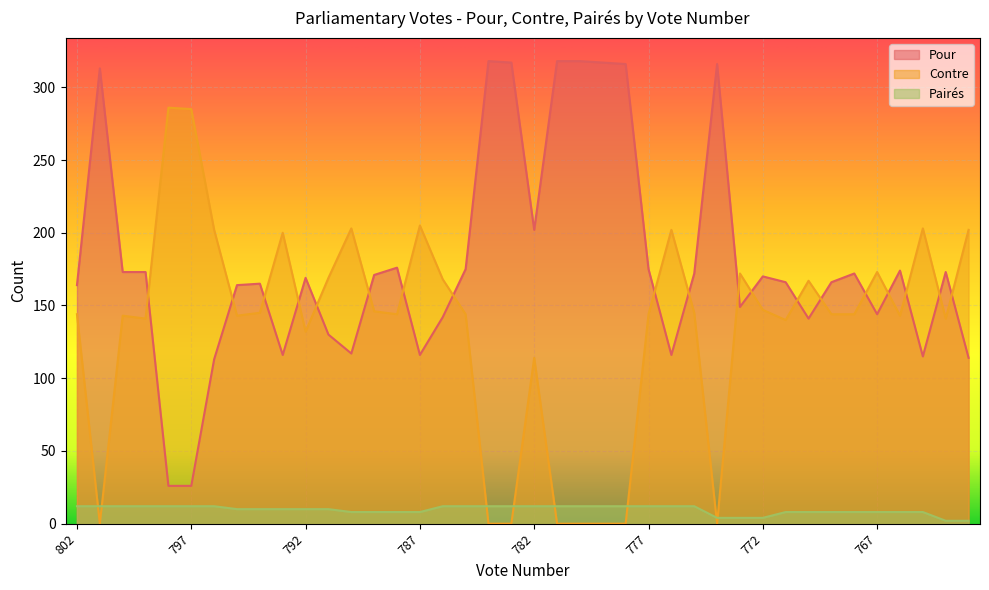

What is the value of the Pour point at the 11th from the left?

169